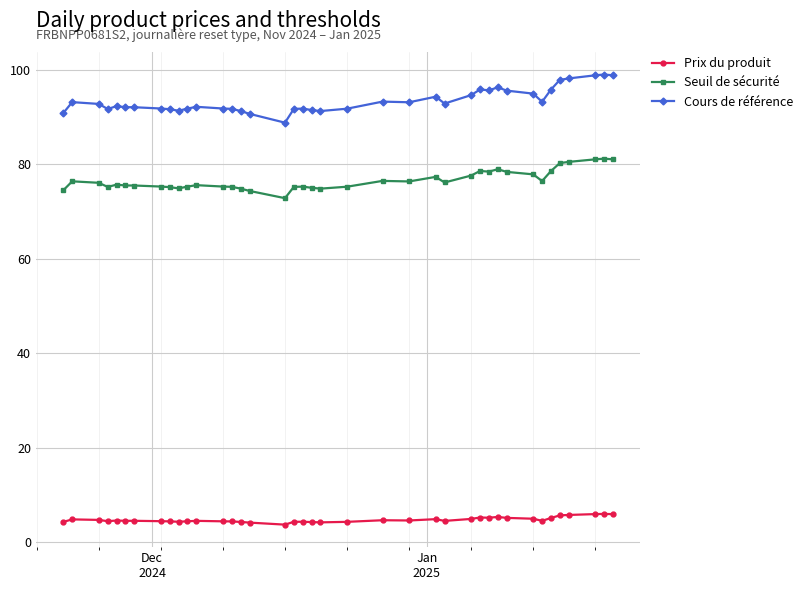

Which series has the widest spread of values?

Cours de référence